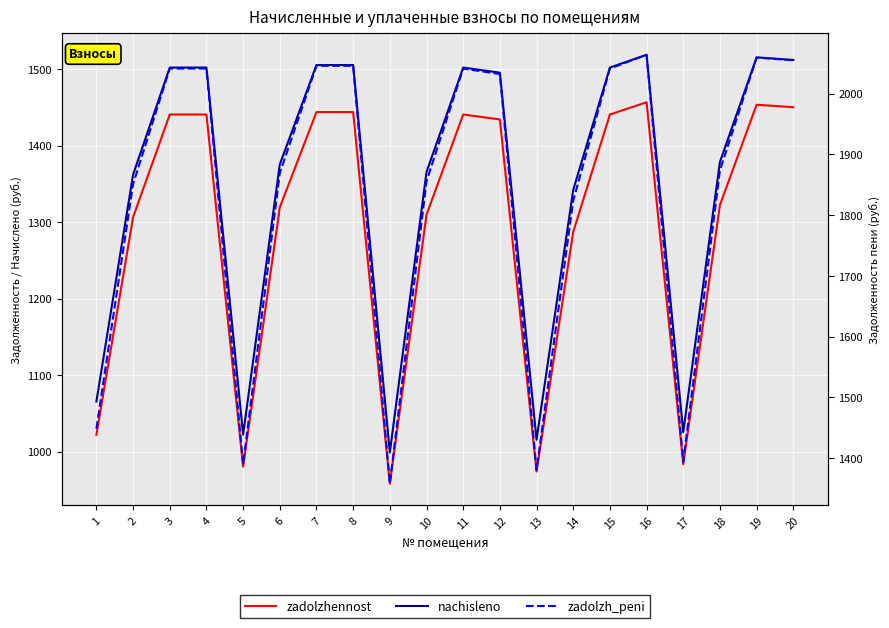

Rank the series at 9 from lowest to highest value.

zadolzhennost, nachisleno, zadolzhennost_peni